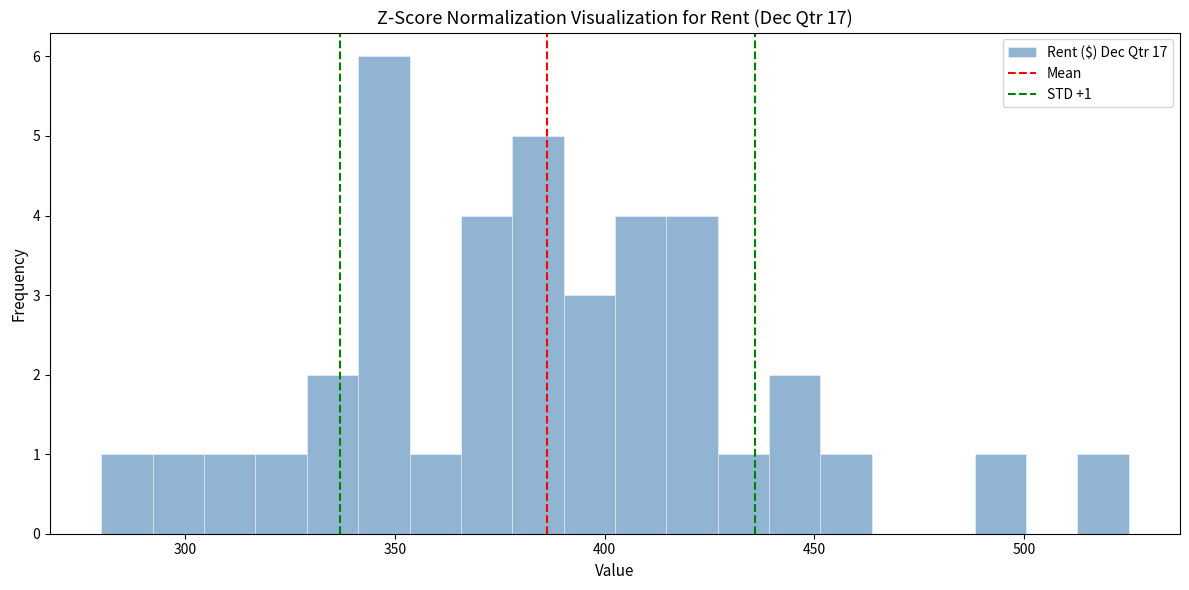

Read against the x-axis, roughly where is the centre of the tallest bar?

345